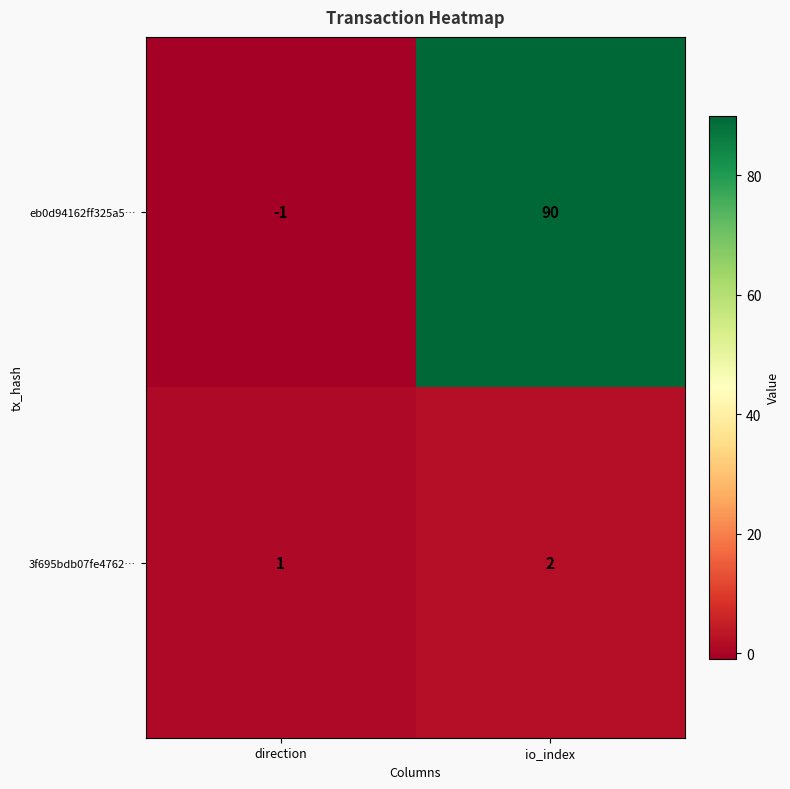

The value of 3f695bdb07fe4762… at direction is 2. True or false?

False